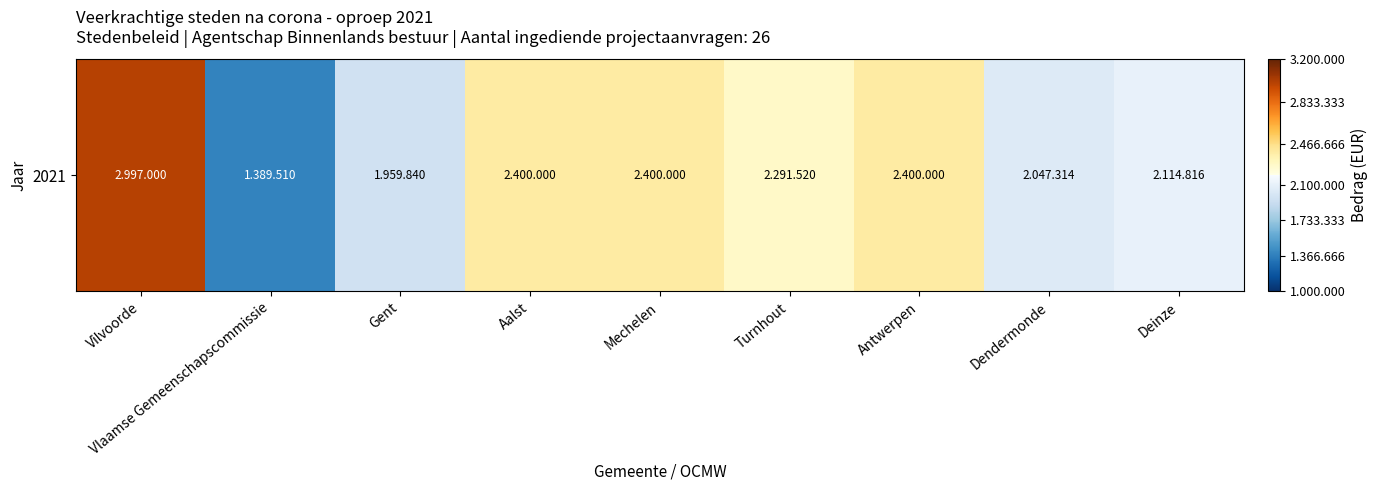

What is the minimum value shown in the chart?

1389510